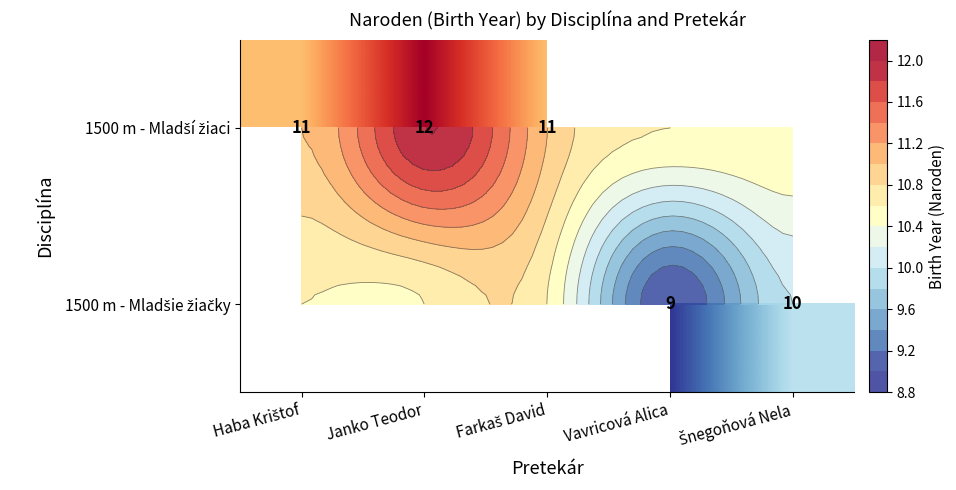

How many positive values does the 1500 m - Mladšie žiačky series have?

2